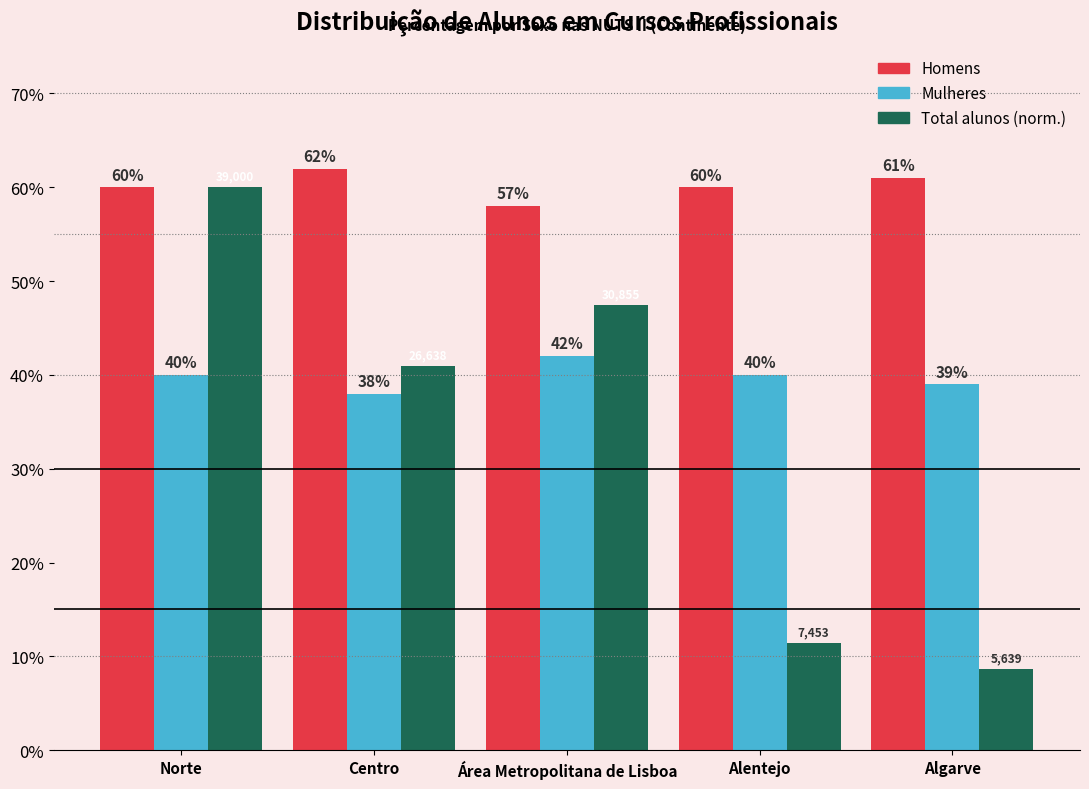

Between Algarve and Alentejo, which is larger?

Algarve